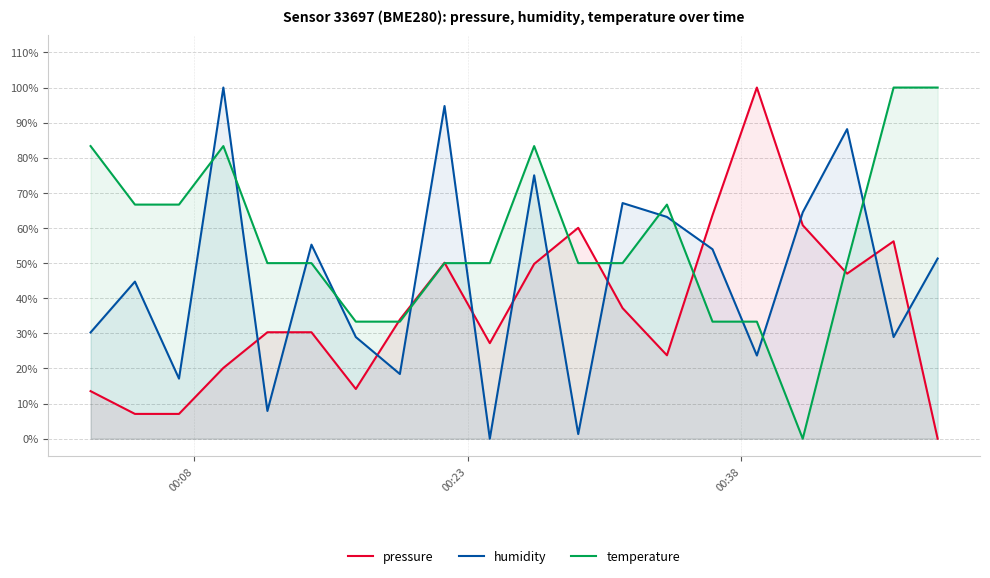

Reading left to right, list all the values displayed in this chart.

pressure: 13.5	7.1	7.1	20.1	30.3	30.3	14.2	33.9	50.1	27.2	49.8	60.1	37.2	23.8	63.7	100.0	60.8	47.0	56.2	0.0
humidity: 30.3	44.7	17.1	100.0	7.9	55.3	28.9	18.4	94.7	0.0	75.0	1.3	67.1	63.2	53.9	23.7	64.5	88.2	28.9	51.3
temperature: 83.3	66.7	66.7	83.3	50.0	50.0	33.3	33.3	50.0	50.0	83.3	50.0	50.0	66.7	33.3	33.3	0.0	50.0	100.0	100.0